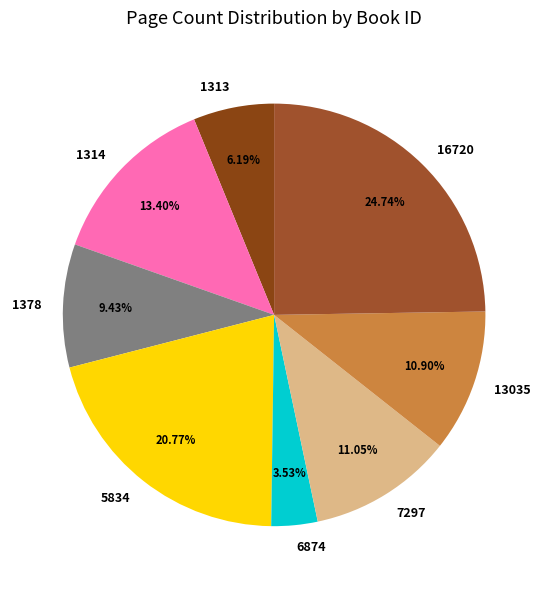

What is the ratio of the value at 1314 to the value at 6874?

3.8